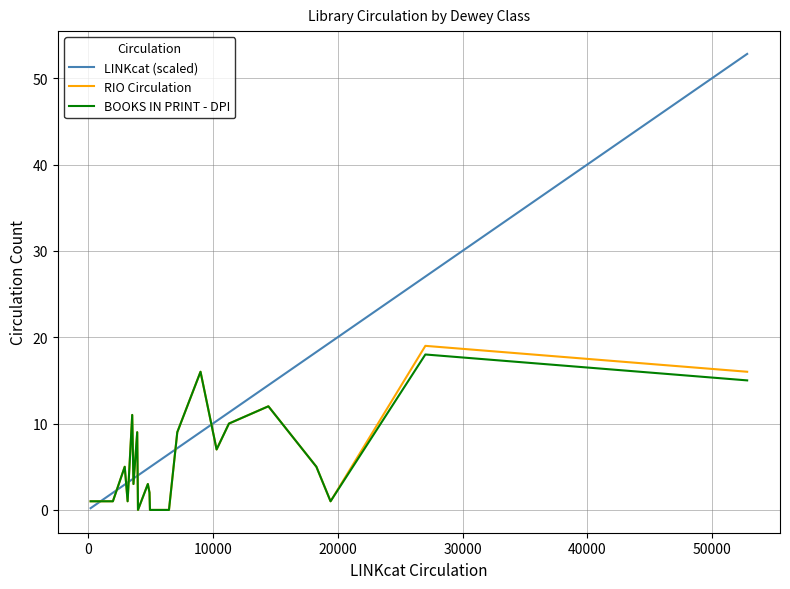

Which series has the widest spread of values?

LINKcat (scaled)